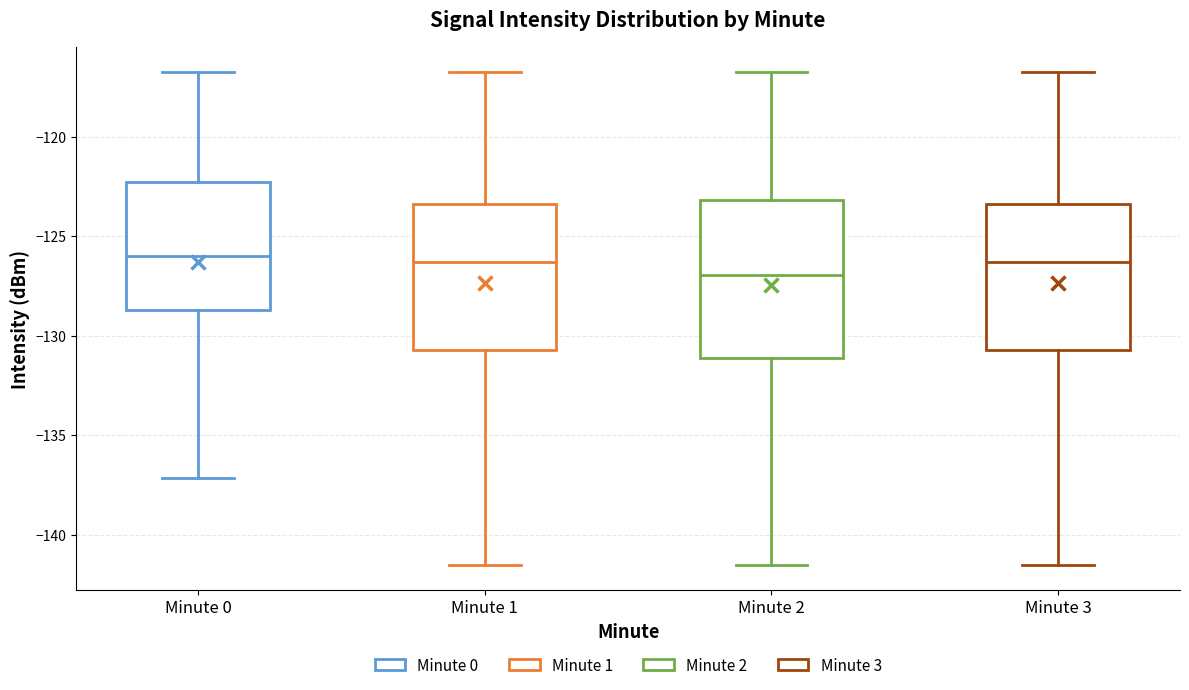

Reading left to right, transcribe this box plot: for each box, give where its median line is, the range the box spans, and where its two whiskers end, as read against the y-axis. The values are not printed on the chart, so give them approximately, as read against the axis.

Minute 0: median -126.0, box -128.5 to -122.5, whiskers -137.0 to -116.5
Minute 1: median -126.5, box -130.5 to -123.5, whiskers -141.5 to -116.5
Minute 2: median -127.0, box -131.0 to -123.0, whiskers -141.5 to -116.5
Minute 3: median -126.5, box -130.5 to -123.5, whiskers -141.5 to -116.5